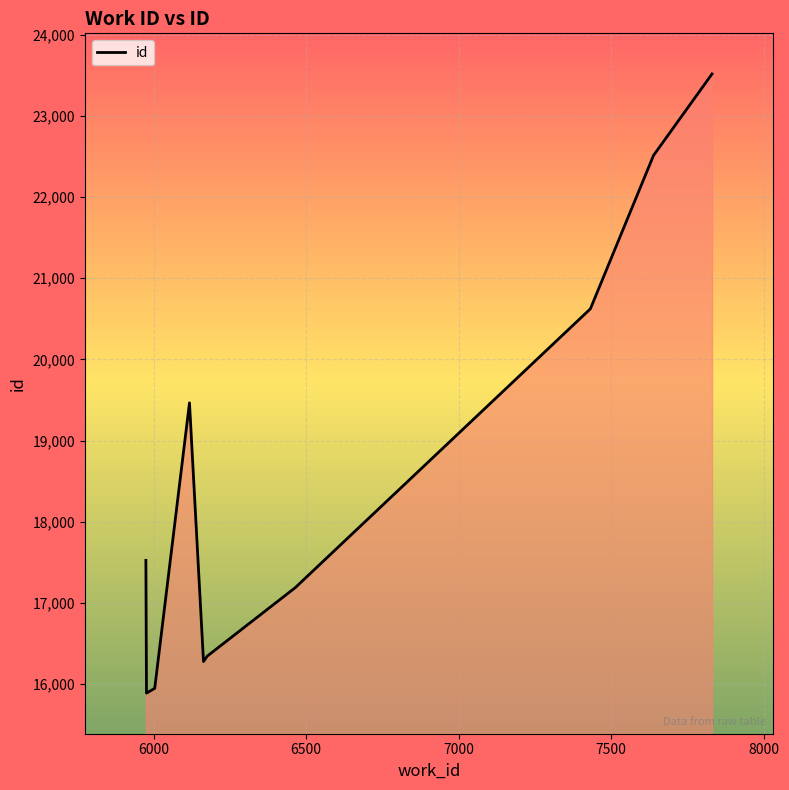

What is the maximum value shown in the chart?

23516